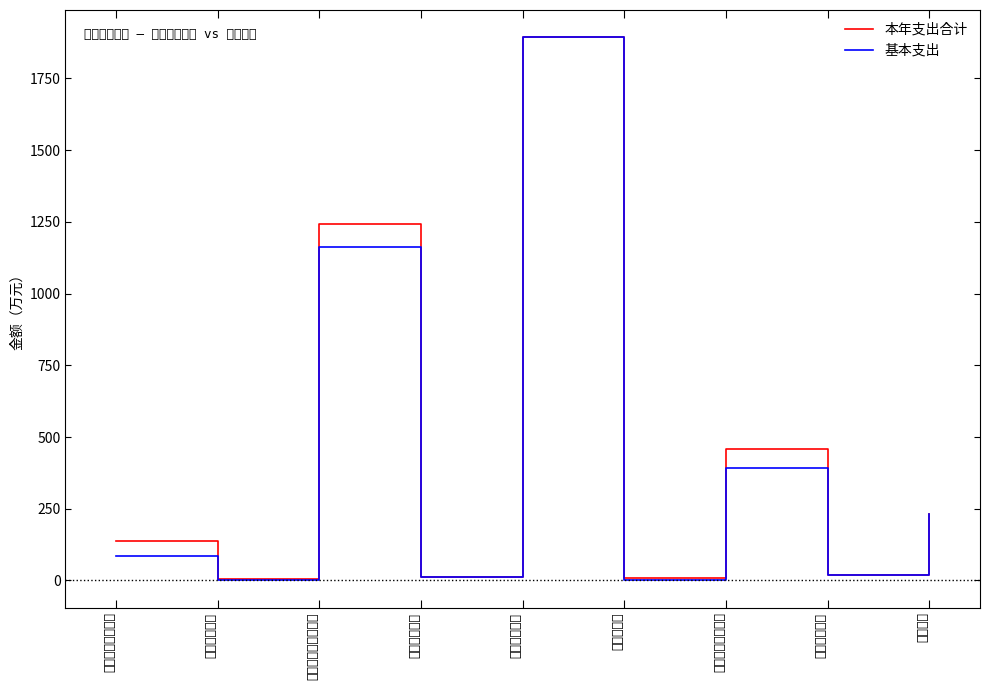

Reading left to right, transcribe all the data shown in this chart.

本年支出合计: 138.2	5.0	1241.6	12.6	1893.7	7.5	458.2	19.2	230.3
基本支出: 84.6	0.0	1160.9	12.6	1893.7	0.0	391.3	19.2	230.3